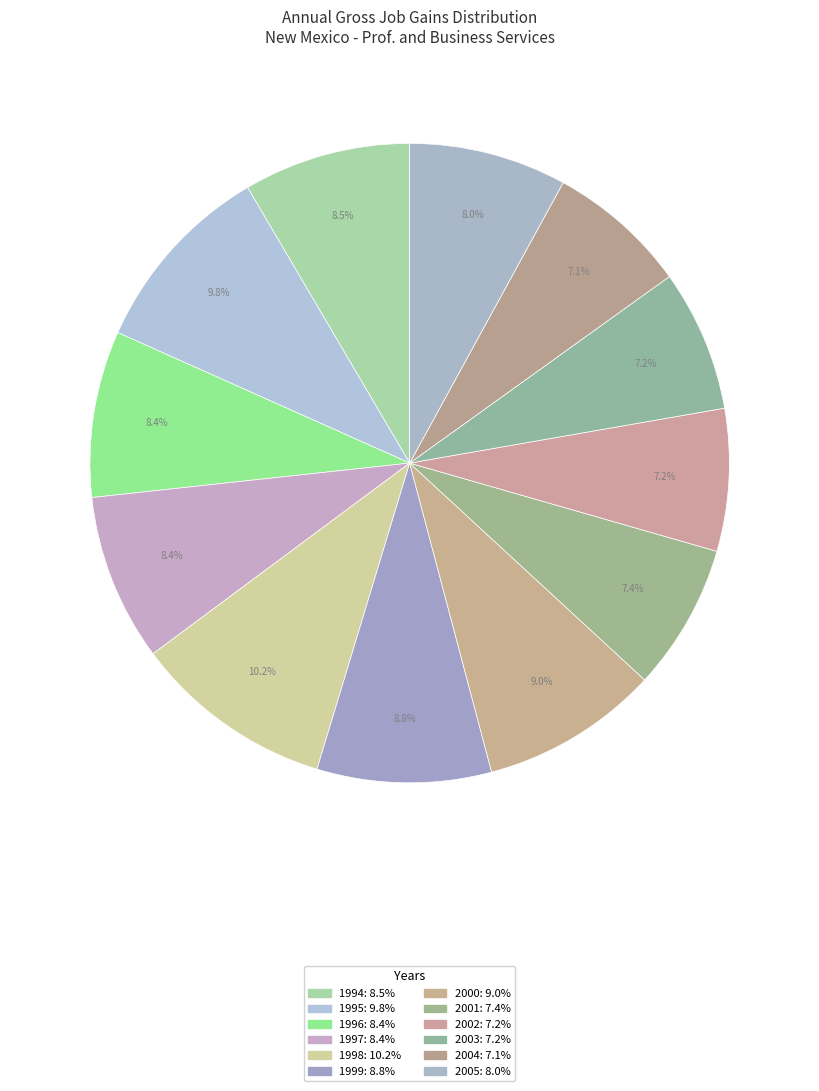

How much of the chart is everything except 2003?

92.8%